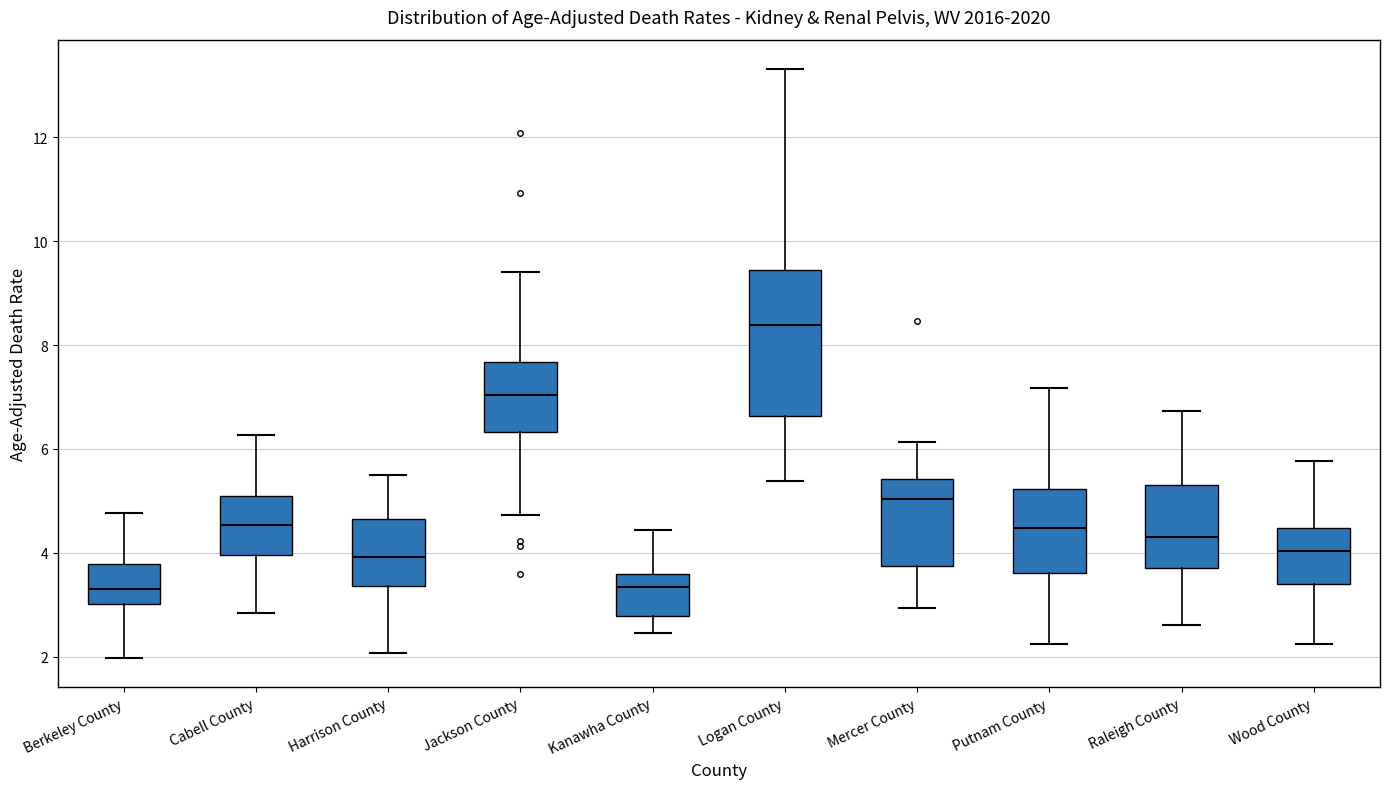

Reading left to right, transcribe this box plot: for each box, give where its median line is, the range the box spans, and where its two whiskers end, as read against the y-axis. The values are not printed on the chart, so give them approximately, as read against the axis.

Berkeley County: median 3.4, box 3.0 to 3.8, whiskers 2.0 to 4.8
Cabell County: median 4.6, box 4.0 to 5.0, whiskers 2.8 to 6.2
Harrison County: median 4.0, box 3.4 to 4.6, whiskers 2.0 to 5.6
Jackson County: median 7.0, box 6.4 to 7.6, whiskers 4.8 to 9.4
Kanawha County: median 3.4, box 2.8 to 3.6, whiskers 2.4 to 4.4
Logan County: median 8.4, box 6.6 to 9.4, whiskers 5.4 to 13.4
Mercer County: median 5.0, box 3.8 to 5.4, whiskers 3.0 to 6.2
Putnam County: median 4.4, box 3.6 to 5.2, whiskers 2.2 to 7.2
Raleigh County: median 4.4, box 3.8 to 5.4, whiskers 2.6 to 6.8
Wood County: median 4.0, box 3.4 to 4.4, whiskers 2.2 to 5.8